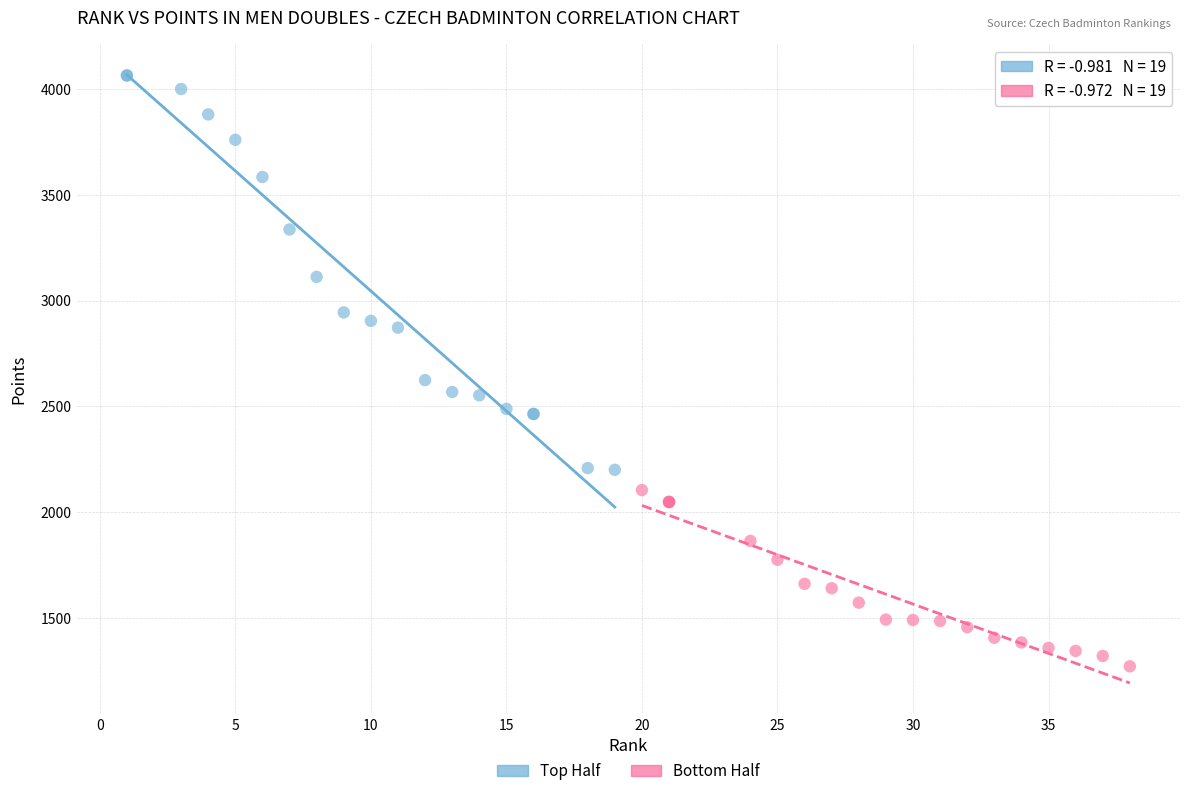

Which series contains the lowest Y value?

Bottom Half